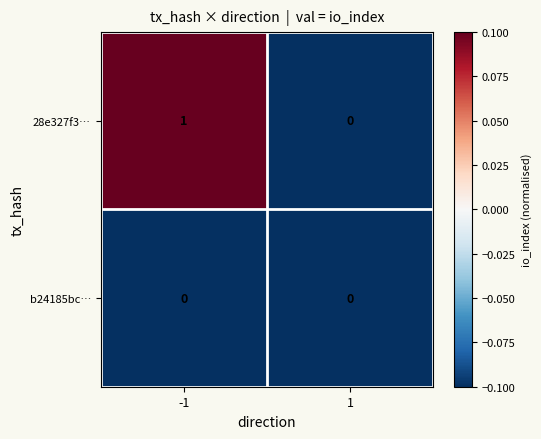

Rank the series by their average value, from highest to lowest.

28e327f3…, b24185bc…